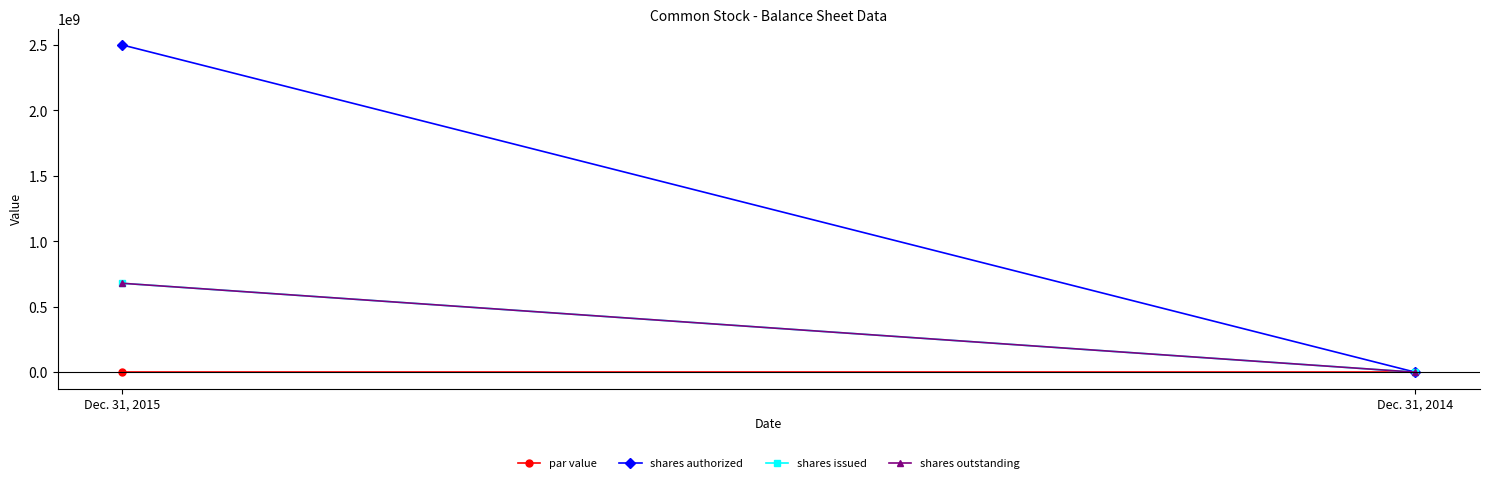

What is the value of the shares authorized point at the 1st from the left?

2500000000.0